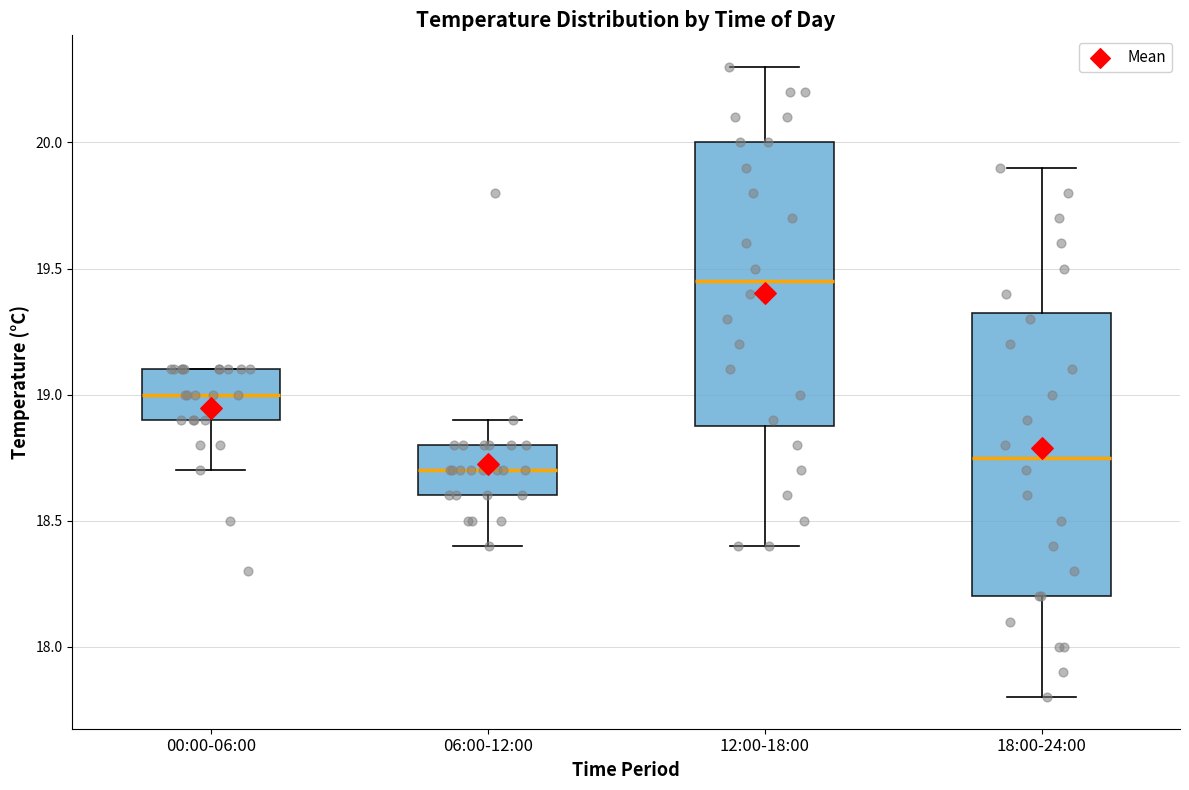

Where does the lower whisker of the box for 06:00-12:00 end on the y-axis? The values are not printed on the chart, so give them approximately, as read against the axis.

18.40